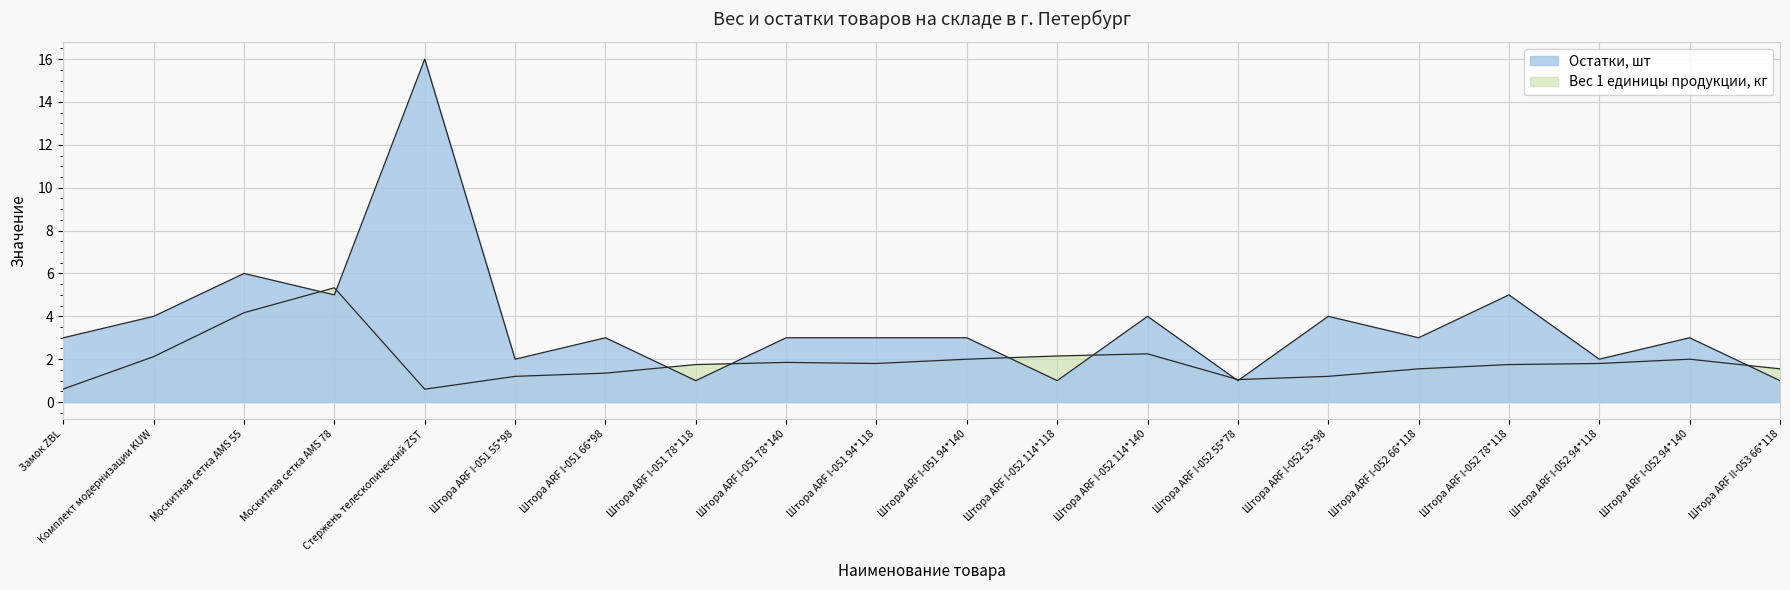

What is the total value across all series at Штора ARF I-051 78*118?

2.8